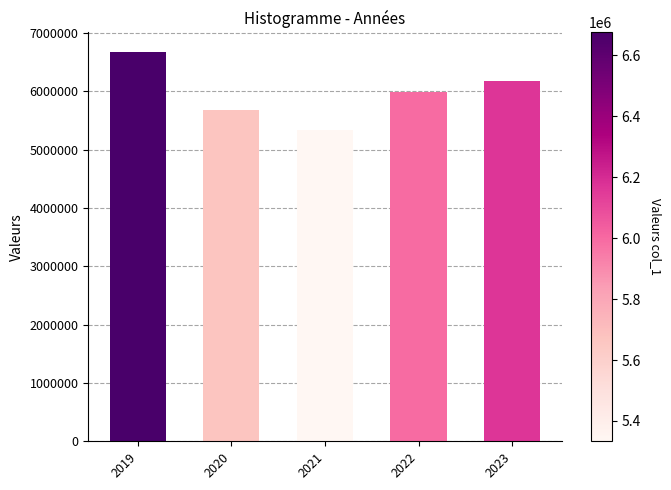

Approximately how many times larger is the value at 2022 compared to 2020?

1.1